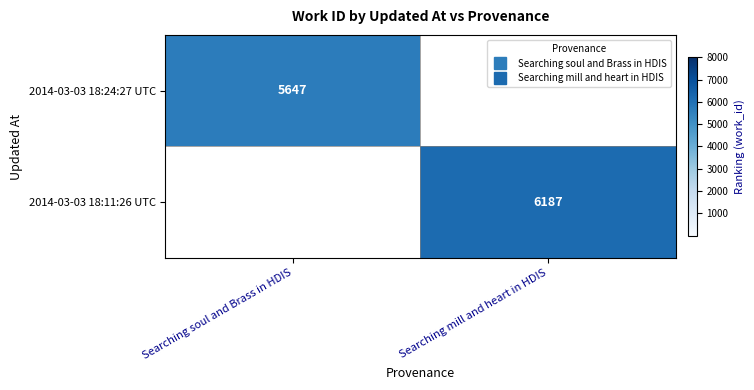

What is the smallest value displayed?

5647.0